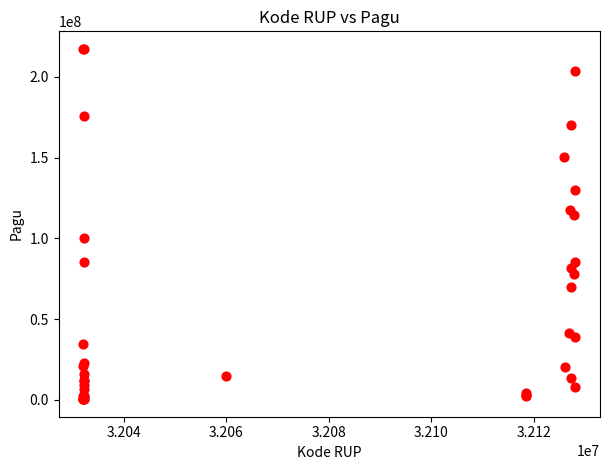

What Y value in the scatter plot is closest to 108830000?

114296000